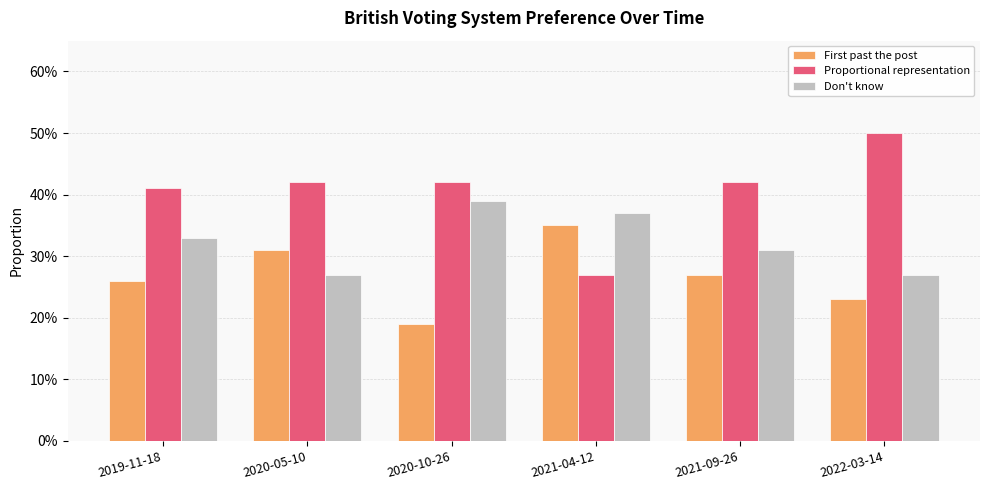

What are all the series names shown in the legend?

First past the post, Proportional representation, Don't know